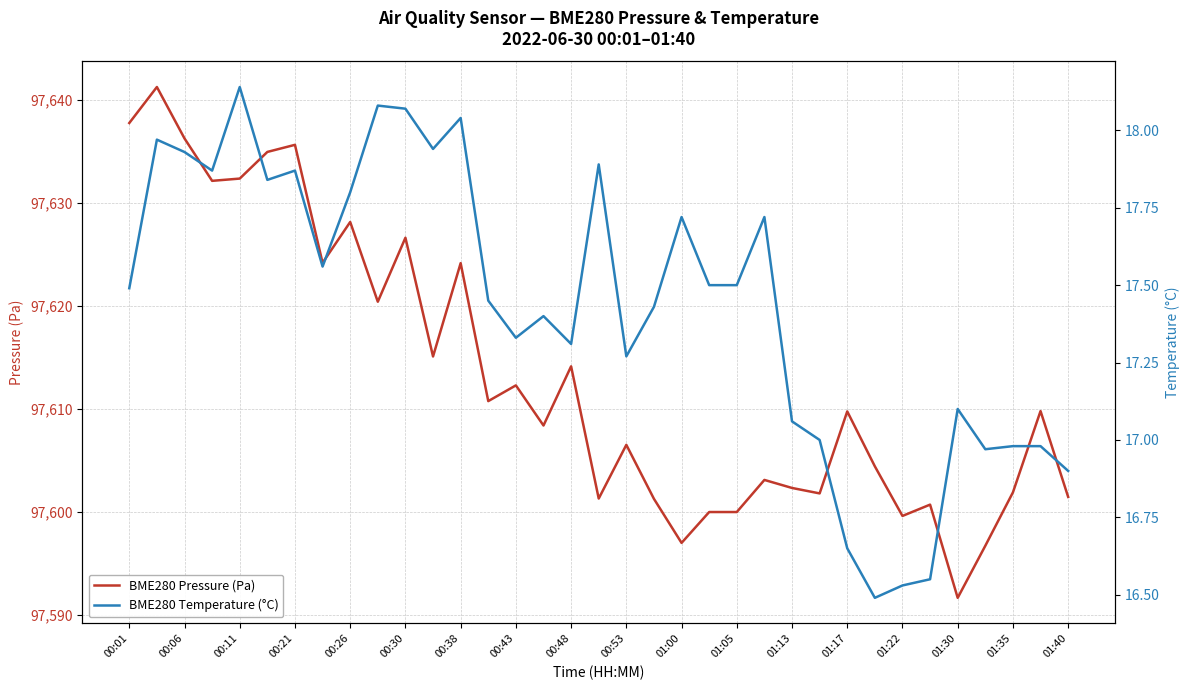

What is the greatest value displayed?

97641.3